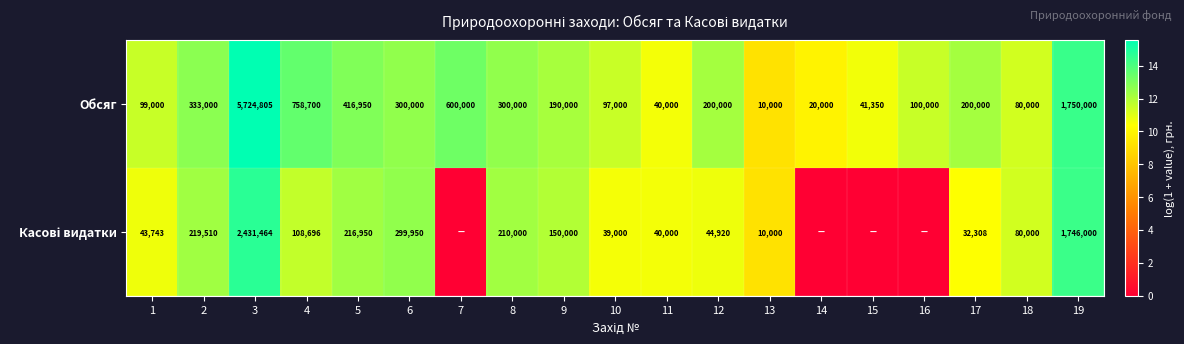

The value of Обсяг at 16 is 100000. True or false?

True